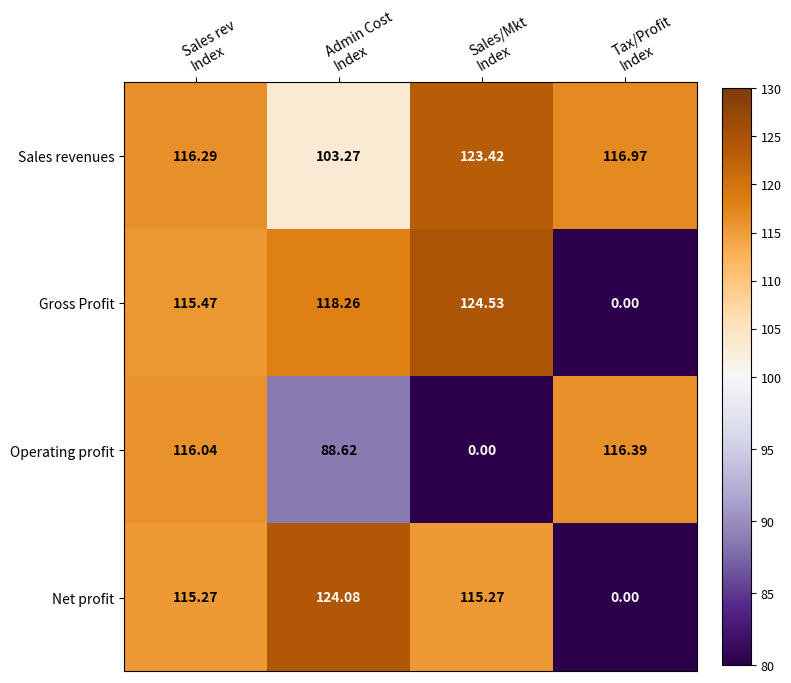

Which series has the largest range (max minus min)?

Gross Profit